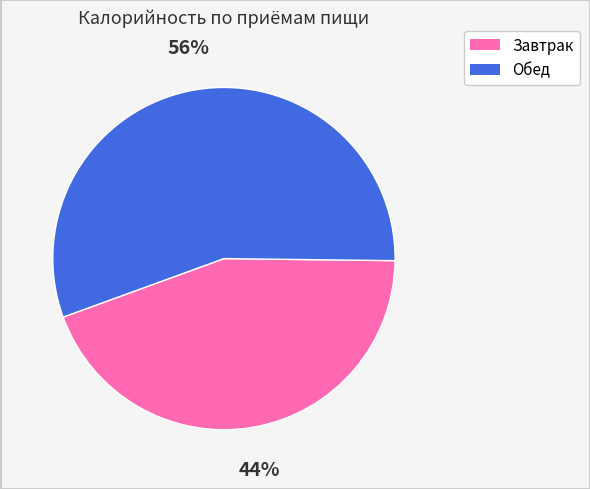

The Завтрак slice represents 44% of the pie. True or false?

True